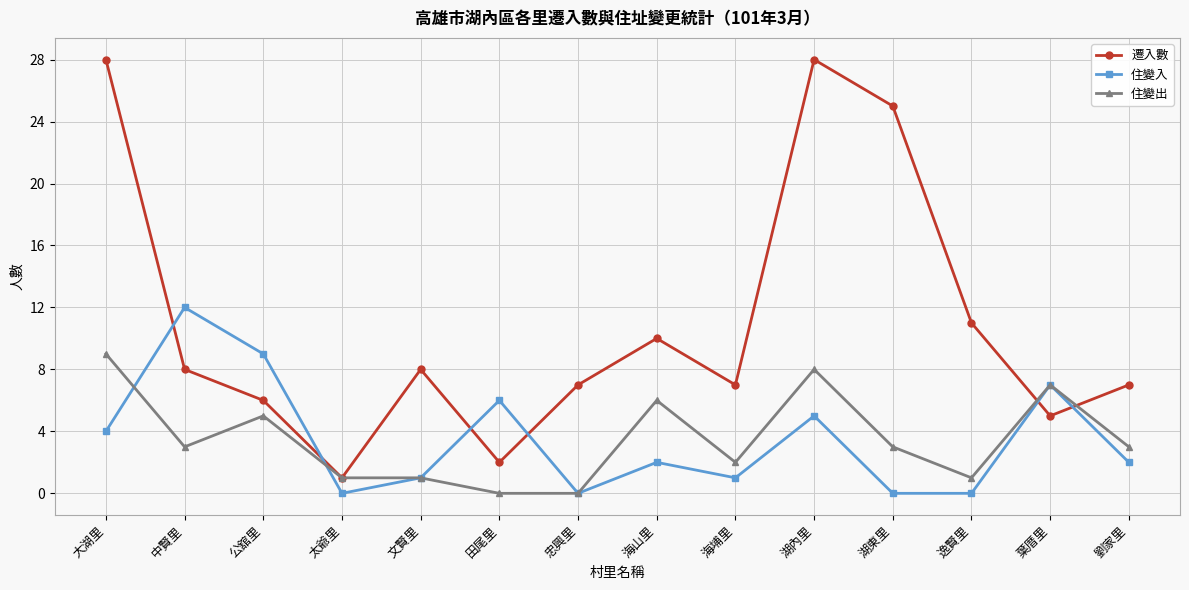

What is the highest value of the 住變入 series?

12